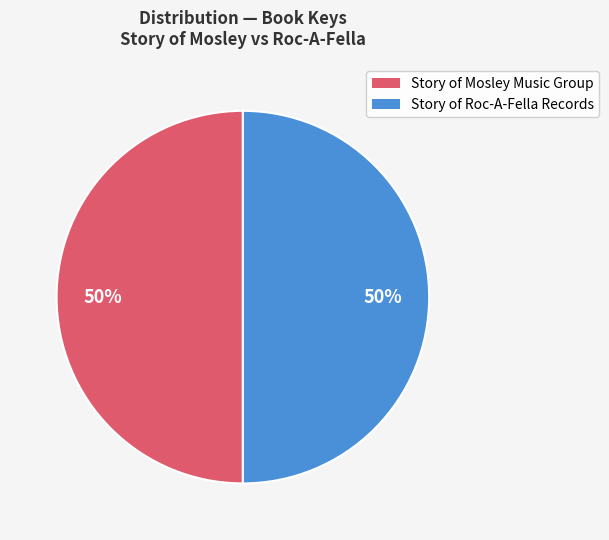

To the nearest percent, what is the combined percentage of Story of Mosley Music Group and Story of Roc-A-Fella Records?

100%